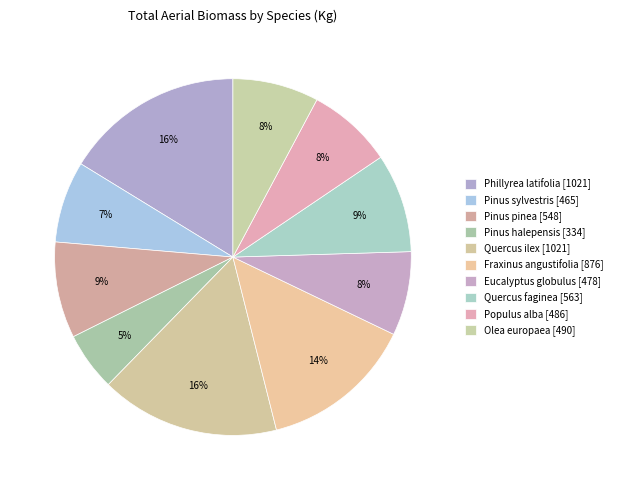

How many segments does this pie chart have?

10